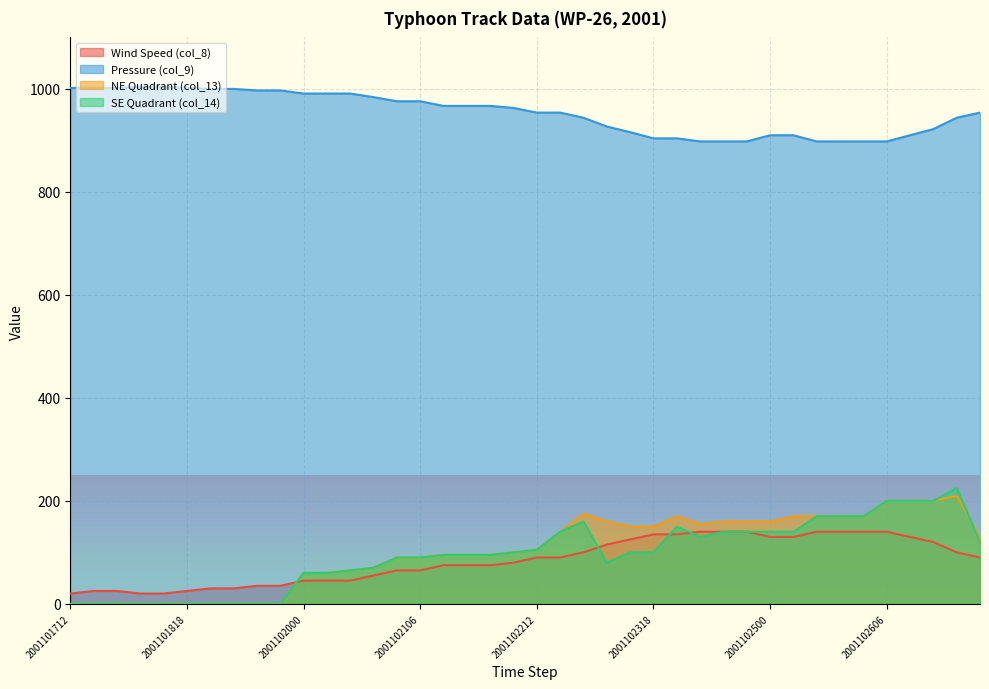

At which label does Pressure (col_9) reach its minimum?

2001102406